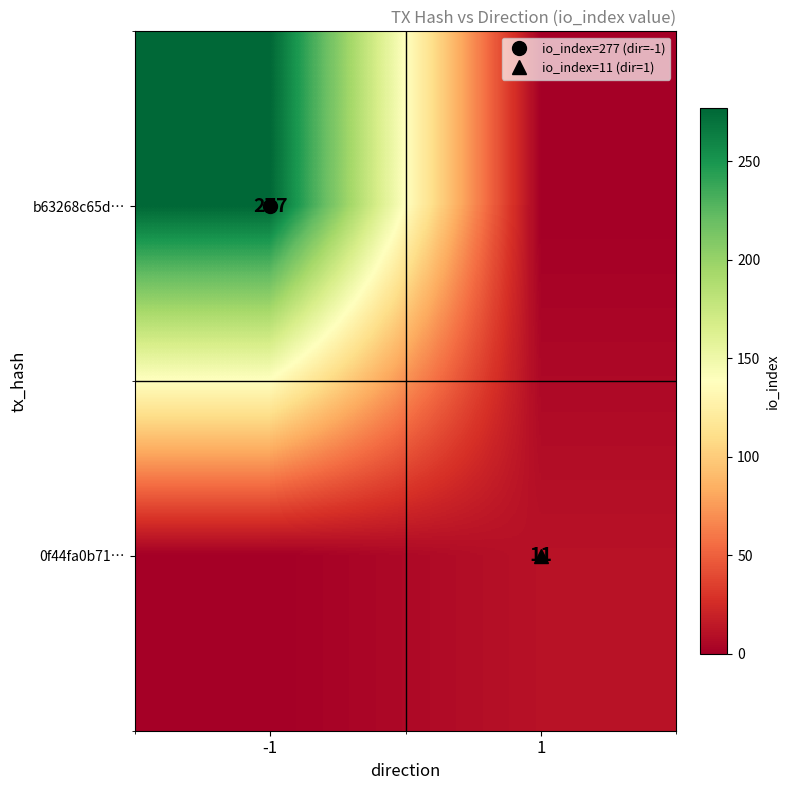

Which series has the largest total across all categories?

b63268c65d…